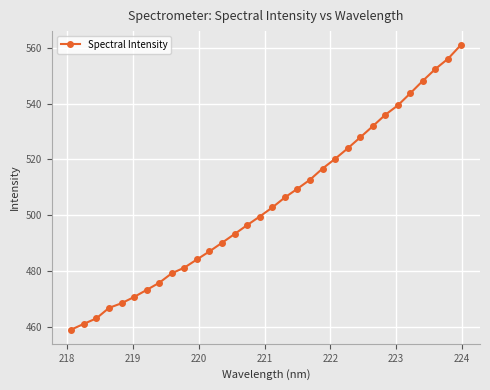

How many lines are shown in the chart?

1